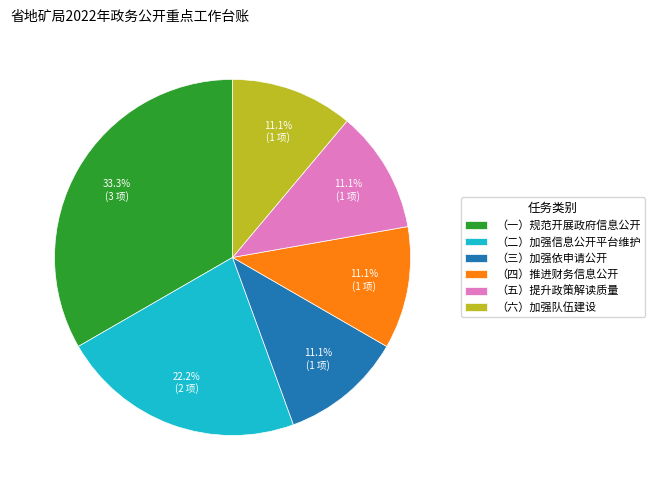

Is there any slice that represents more than half of the pie?

No